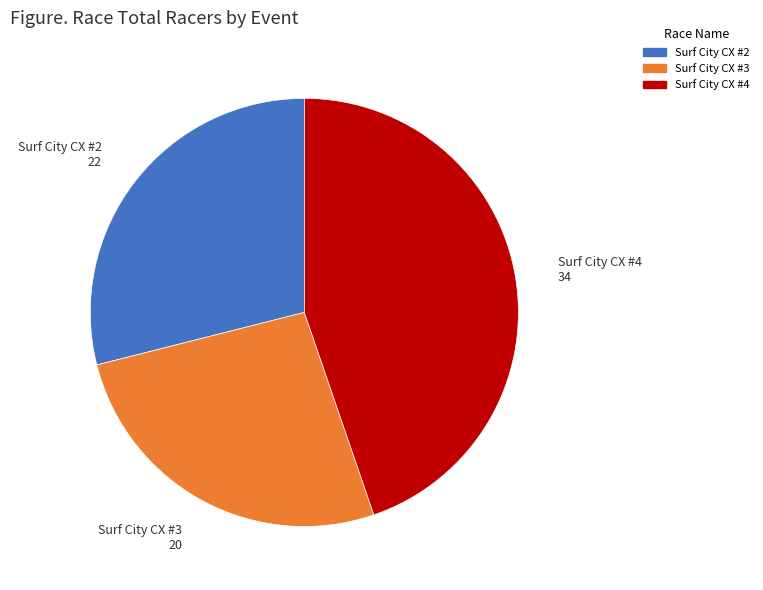

Is the sum of Surf City CX #4 and Surf City CX #2 greater than half?

Yes